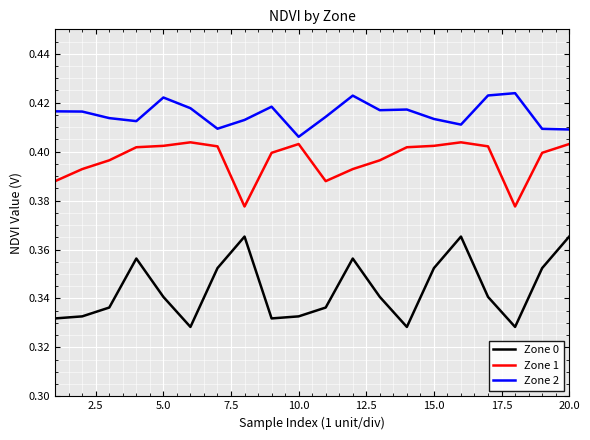

Which series has the largest total across all categories?

Zone 2